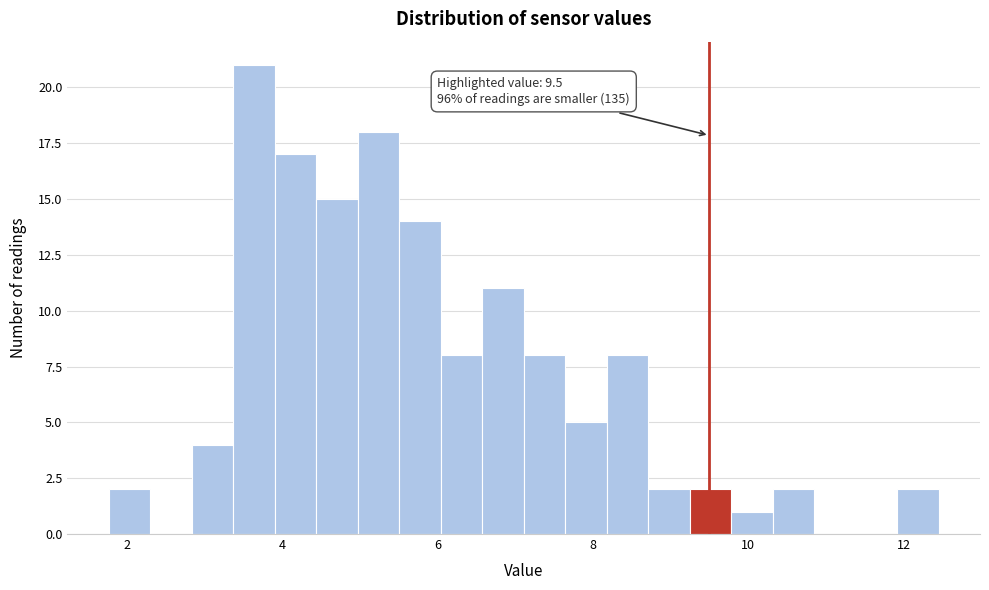

Around what value on the x-axis is the tallest bar? Give the approximate position of its centre, as read against the axis.

3.6